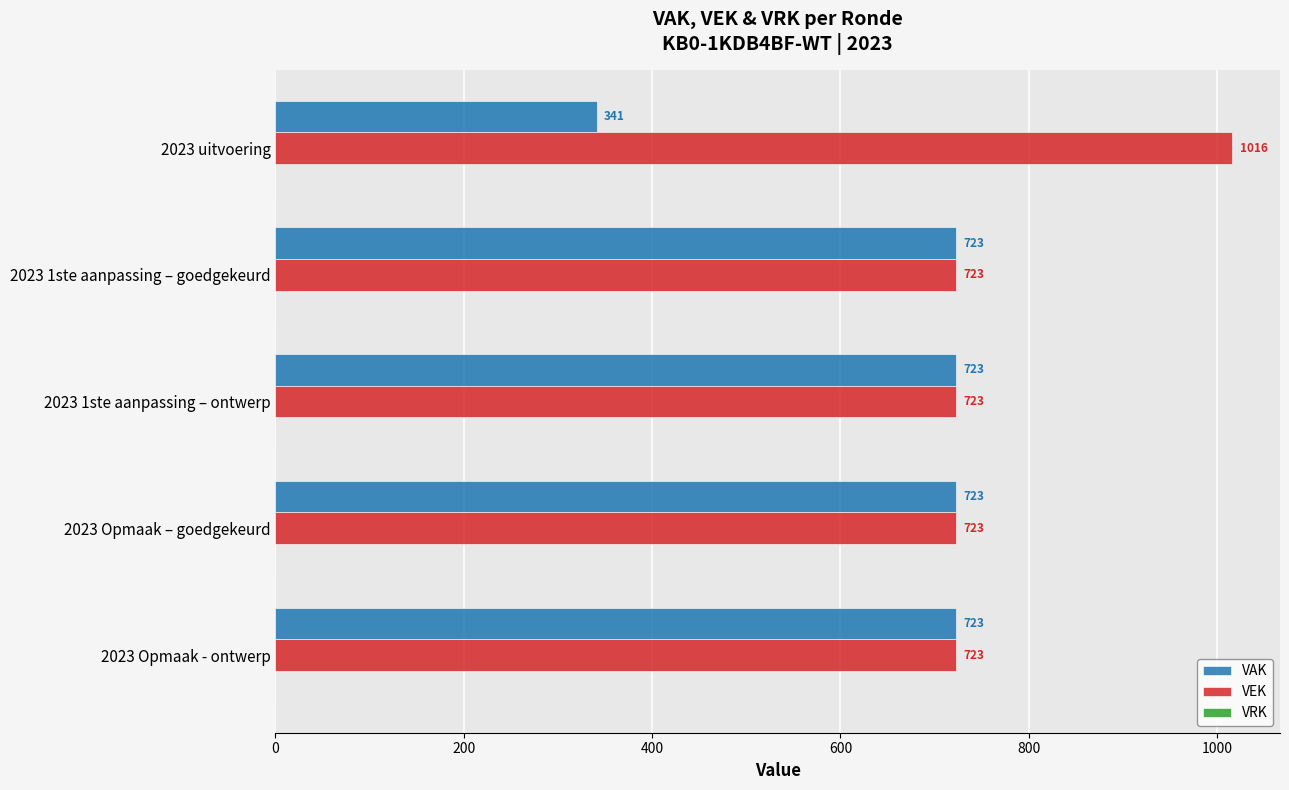

List the series in order of their peak value, lowest first.

VAK, VEK